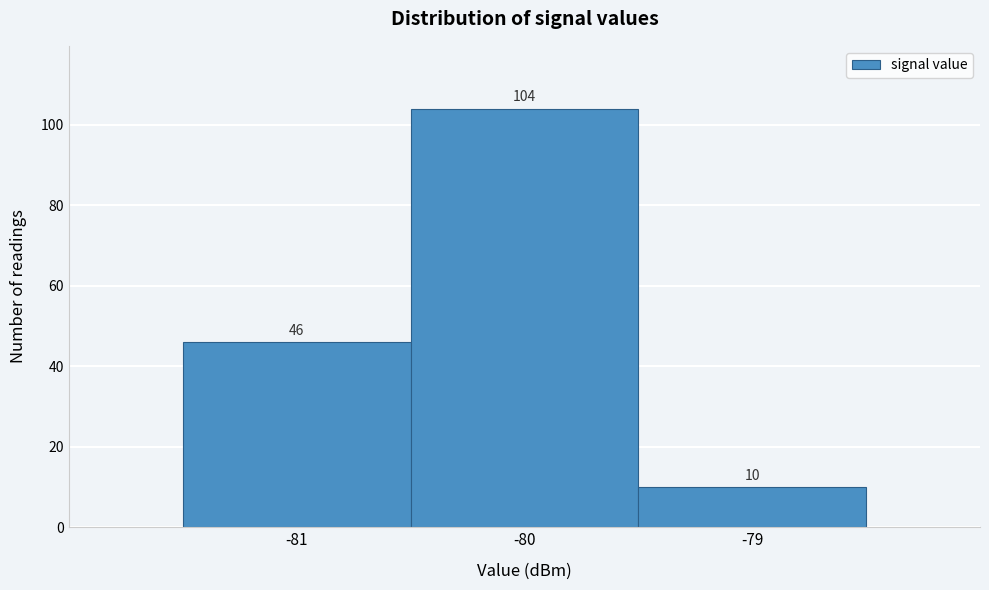

Which range on the x-axis has the tallest bar?

-80.5 to -79.5